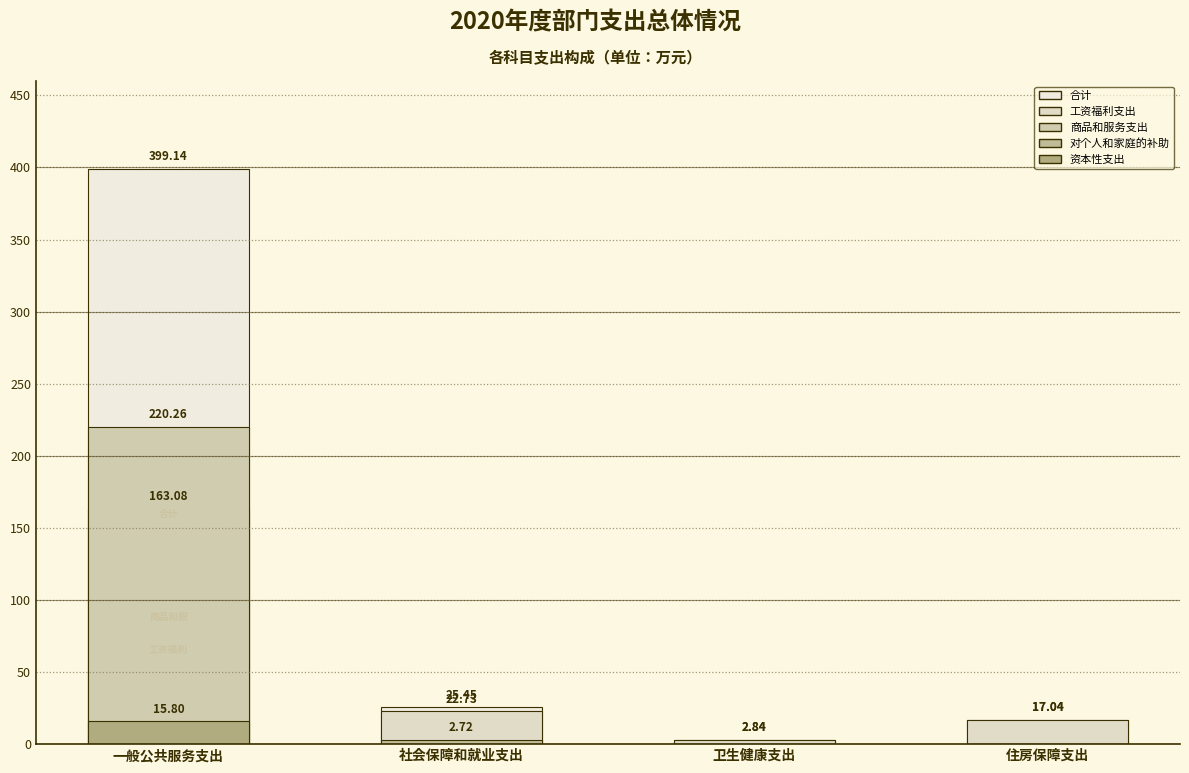

Which series changed the most between 社会保障和就业支出 and 住房保障支出?

合计